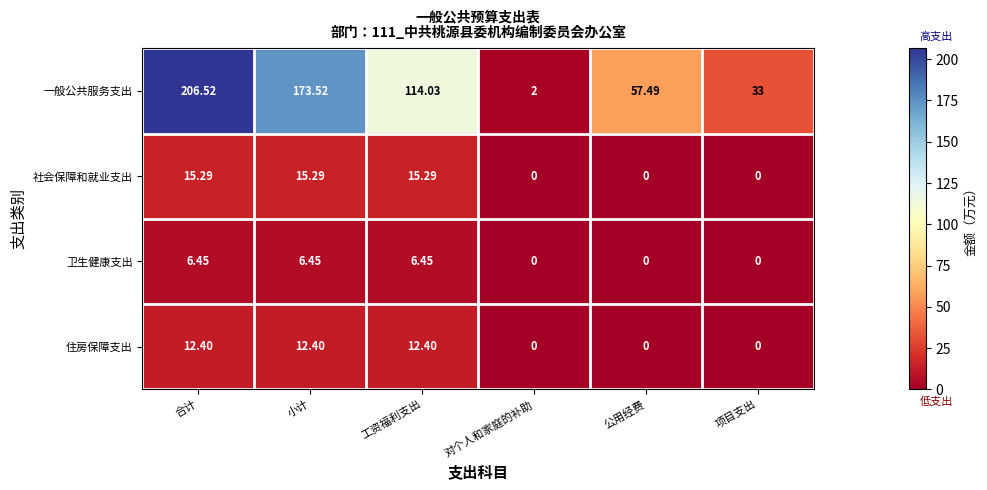

Which series has the widest spread of values?

一般公共服务支出